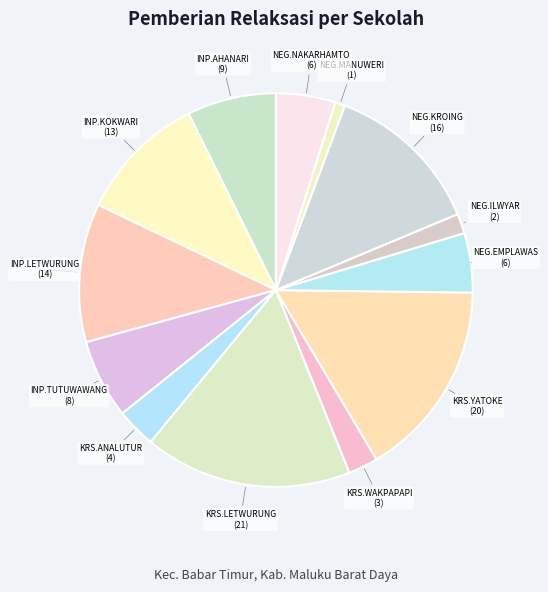

How many slices are in this pie chart?

13